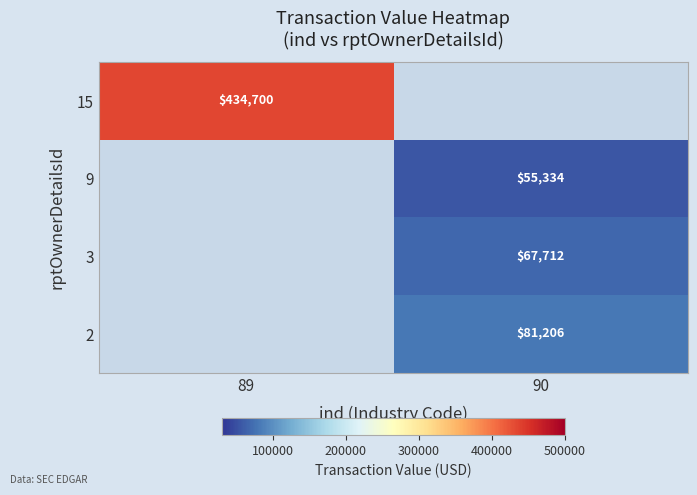

Is the value of 9 at 90 greater than the value of 2 at 90?

No